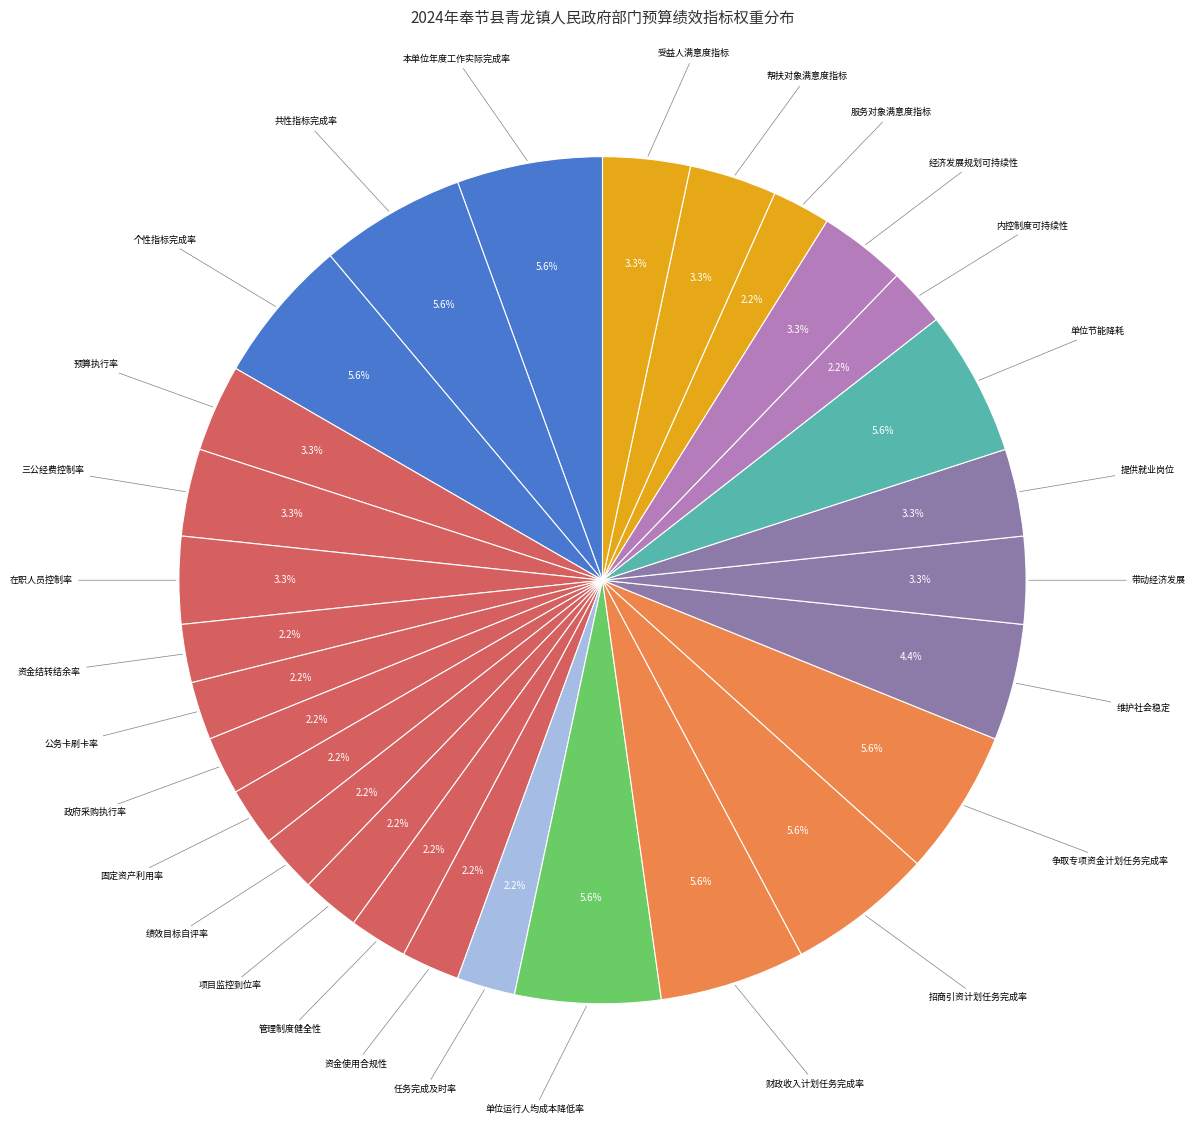

How many slices are in this pie chart?

28